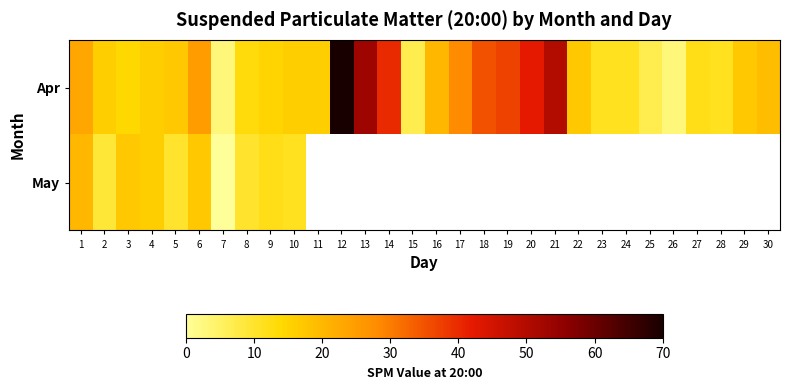

At which label does Apr first exceed 17?

1